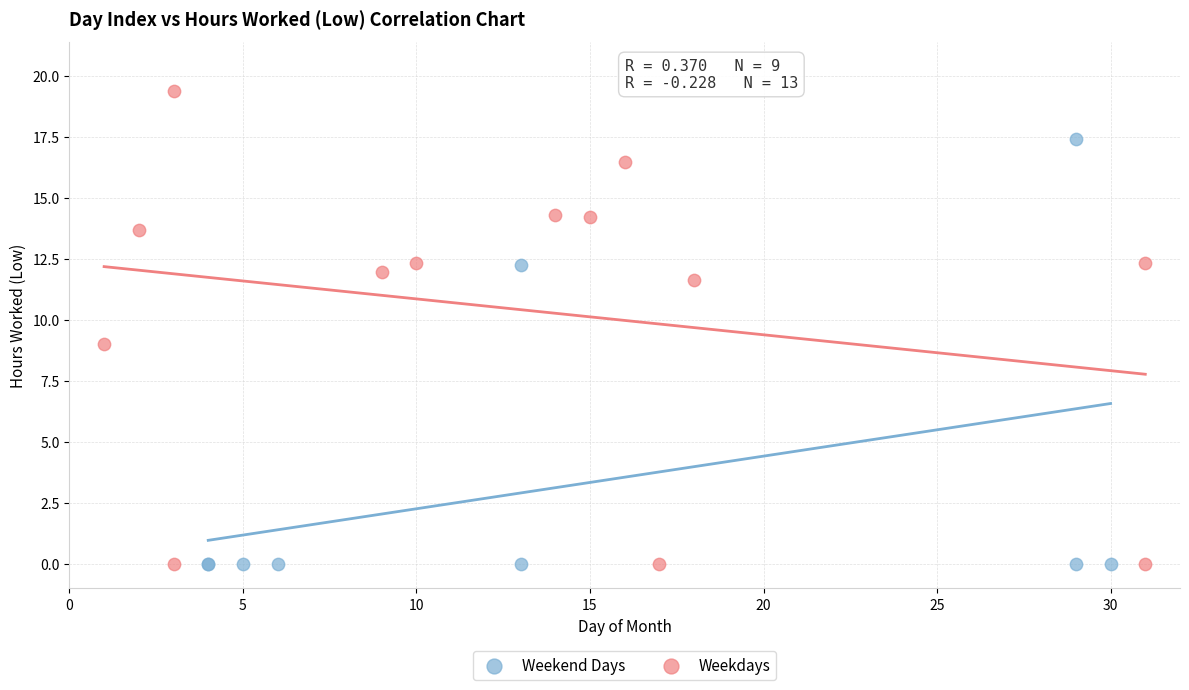

Which series has the largest Y range (max minus min)?

Weekdays